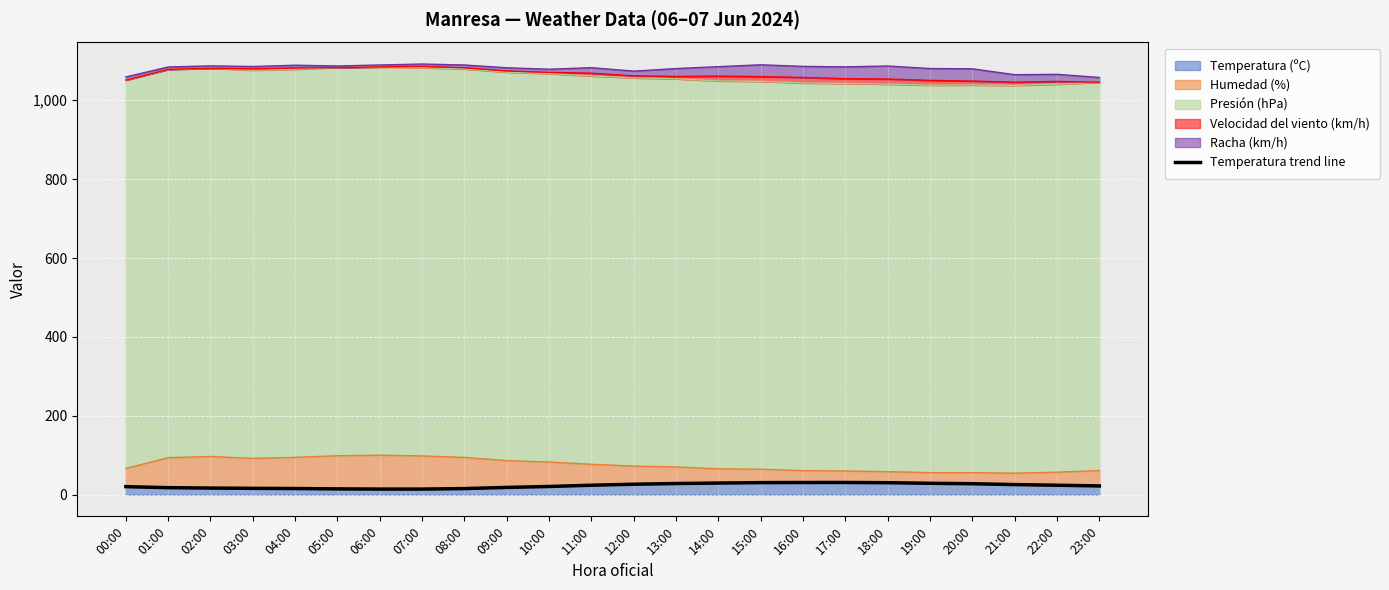

Reading right to left, what are all the values shown in this chart?

22.5	24.3	25.9	28.1	29.2	30.7	31.3	31.2	30.9	29.8	28.6	26.8	24.3	21.1	18.7	15.8	14.5	14.5	15.0	15.9	16.4	17.1	18.1	20.7